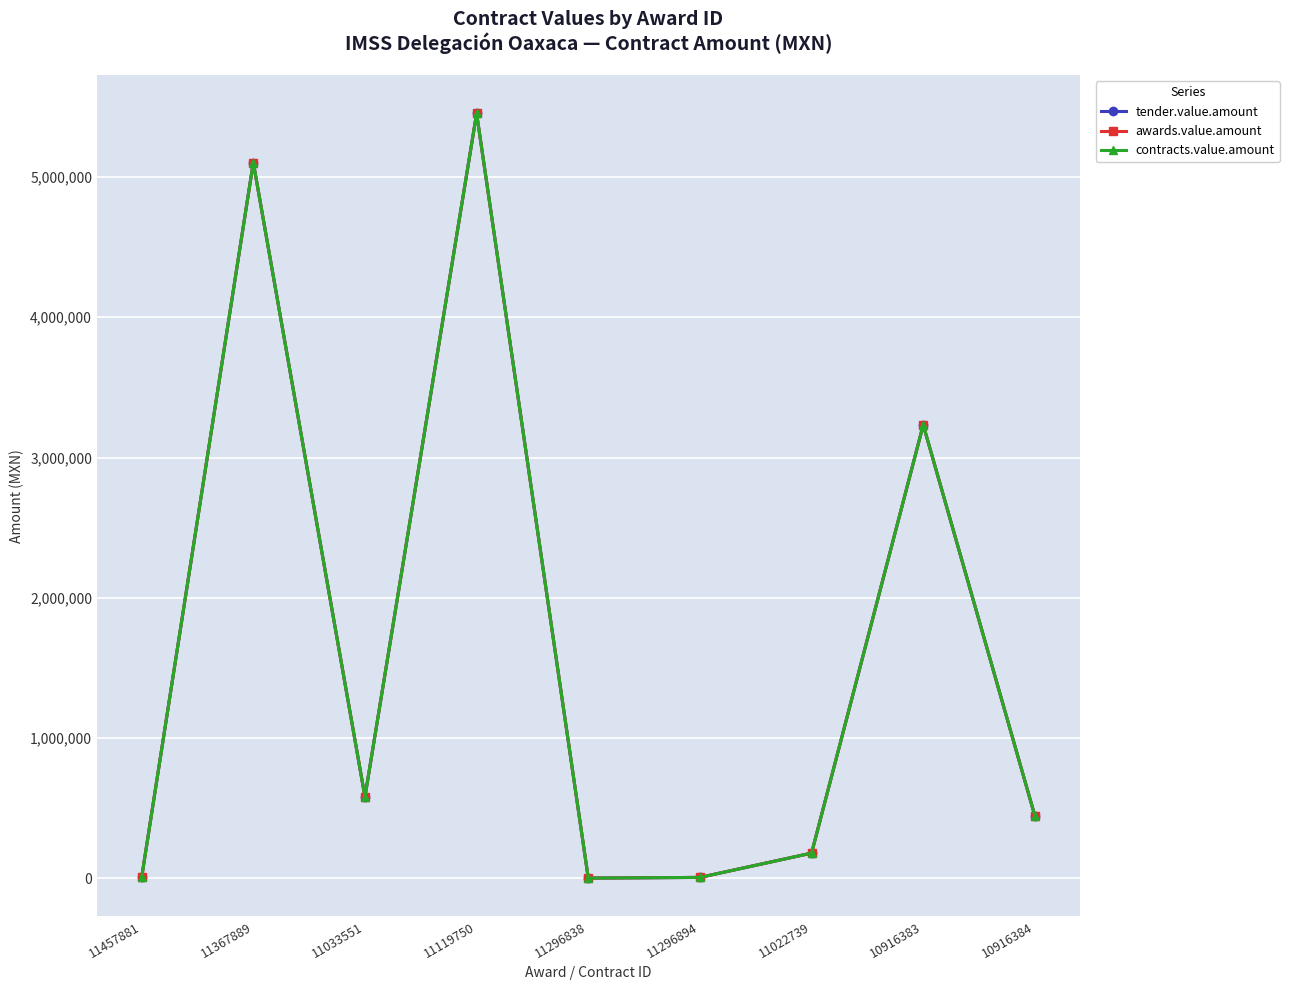

Does the chart have visible grid lines?

Yes